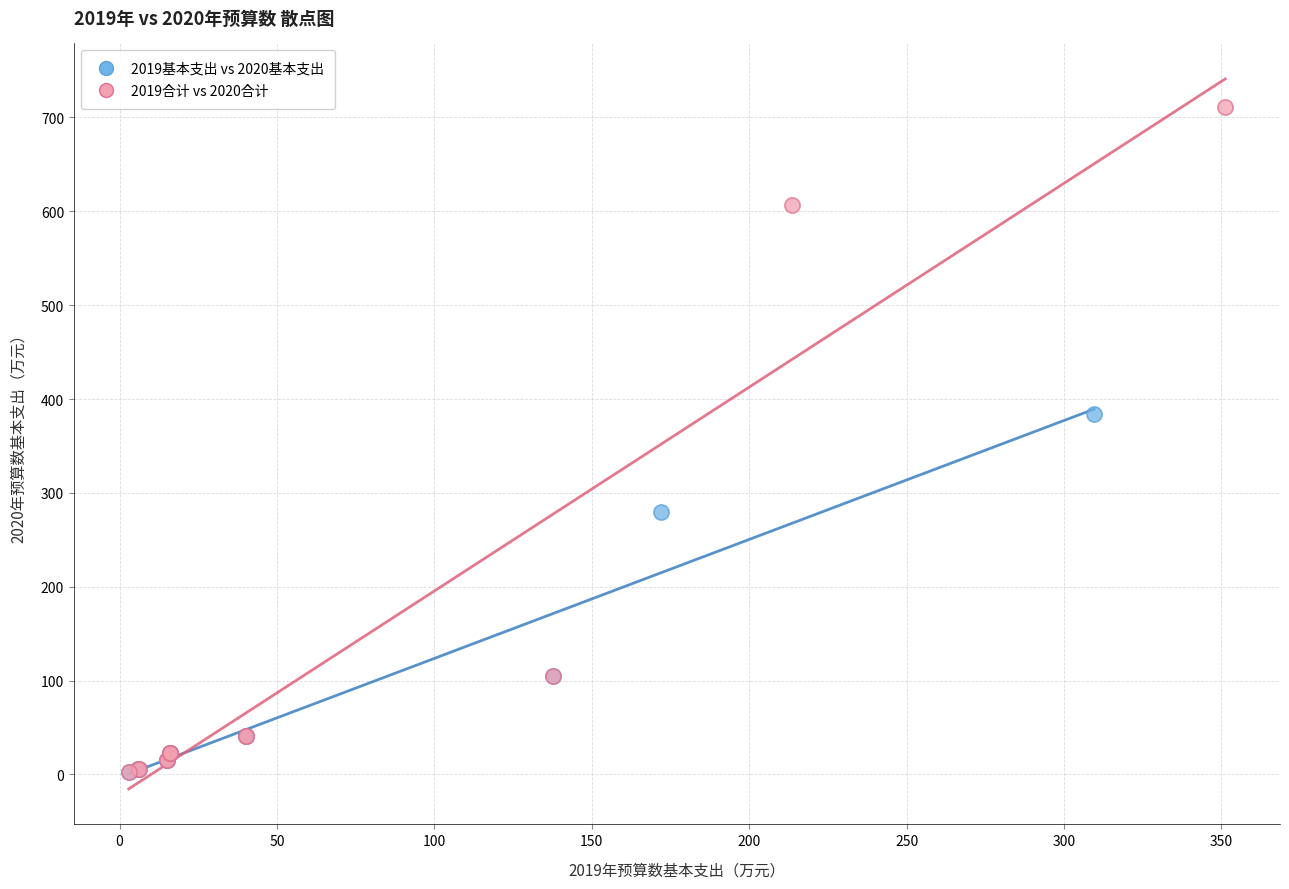

Which series has the largest Y range (max minus min)?

2019合计 vs 2020合计